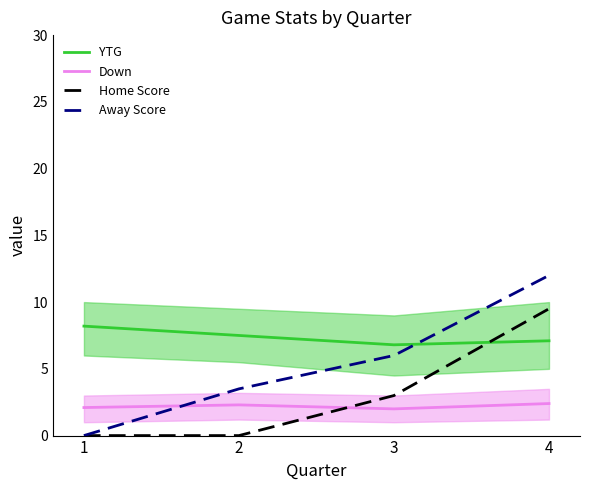

Which series has the largest range (max minus min)?

Away Score